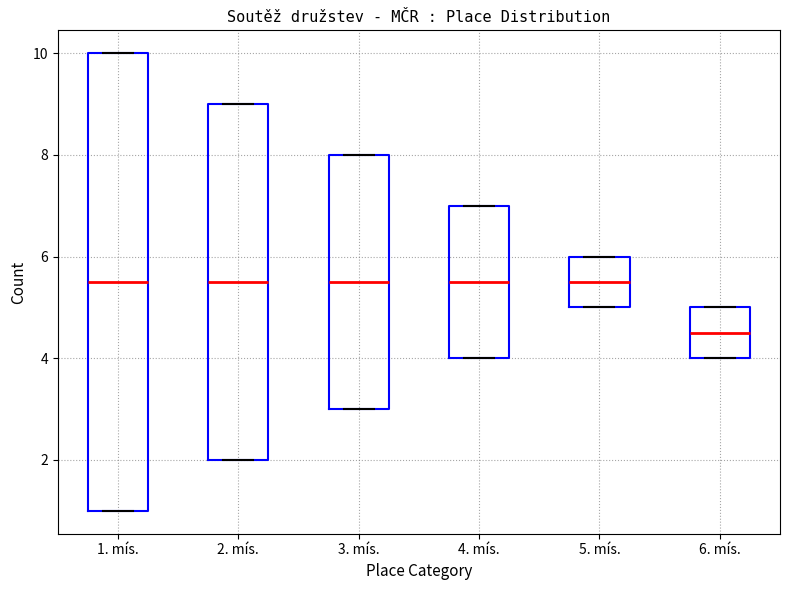

Reading left to right, transcribe this box plot: for each box, give where its median line is, the range the box spans, and where its two whiskers end, as read against the y-axis. The values are not printed on the chart, so give them approximately, as read against the axis.

1. mís.: median 5.6, box 1.0 to 10.0, whiskers 1.0 to 10.0
2. mís.: median 5.6, box 2.0 to 9.0, whiskers 2.0 to 9.0
3. mís.: median 5.6, box 3.0 to 8.0, whiskers 3.0 to 8.0
4. mís.: median 5.6, box 4.0 to 7.0, whiskers 4.0 to 7.0
5. mís.: median 5.6, box 5.0 to 6.0, whiskers 5.0 to 6.0
6. mís.: median 4.6, box 4.0 to 5.0, whiskers 4.0 to 5.0